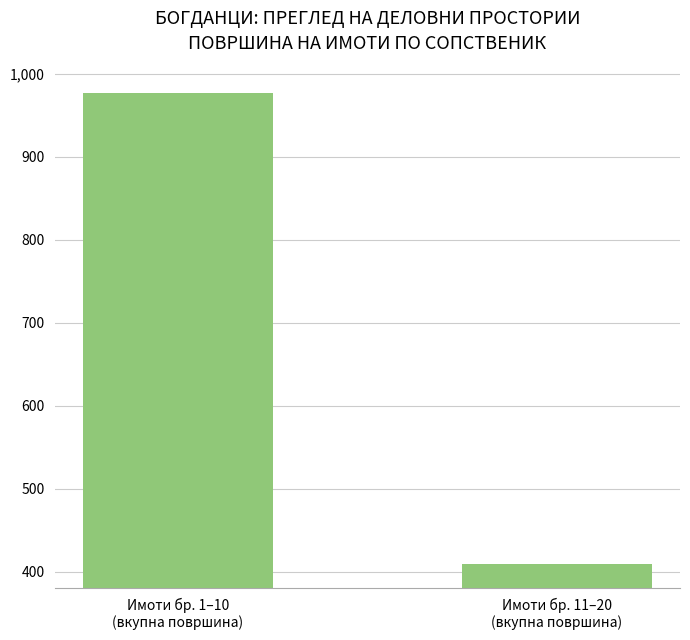

The value at Имоти бр. 1–10
(вкупна површина) is 597.8. True or false?

False